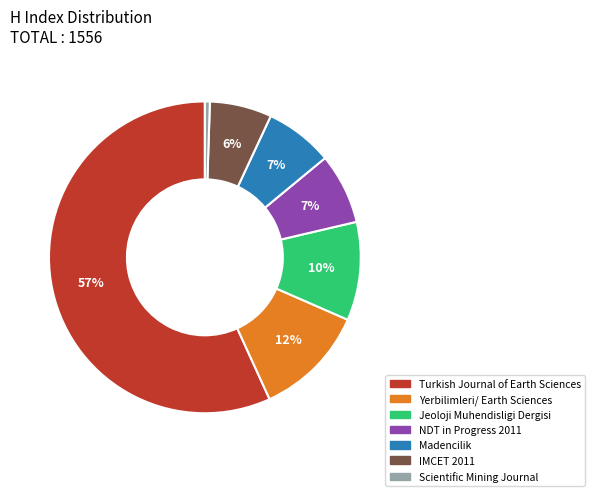

Which has a higher value, NDT in Progress 2011 or IMCET 2011?

NDT in Progress 2011